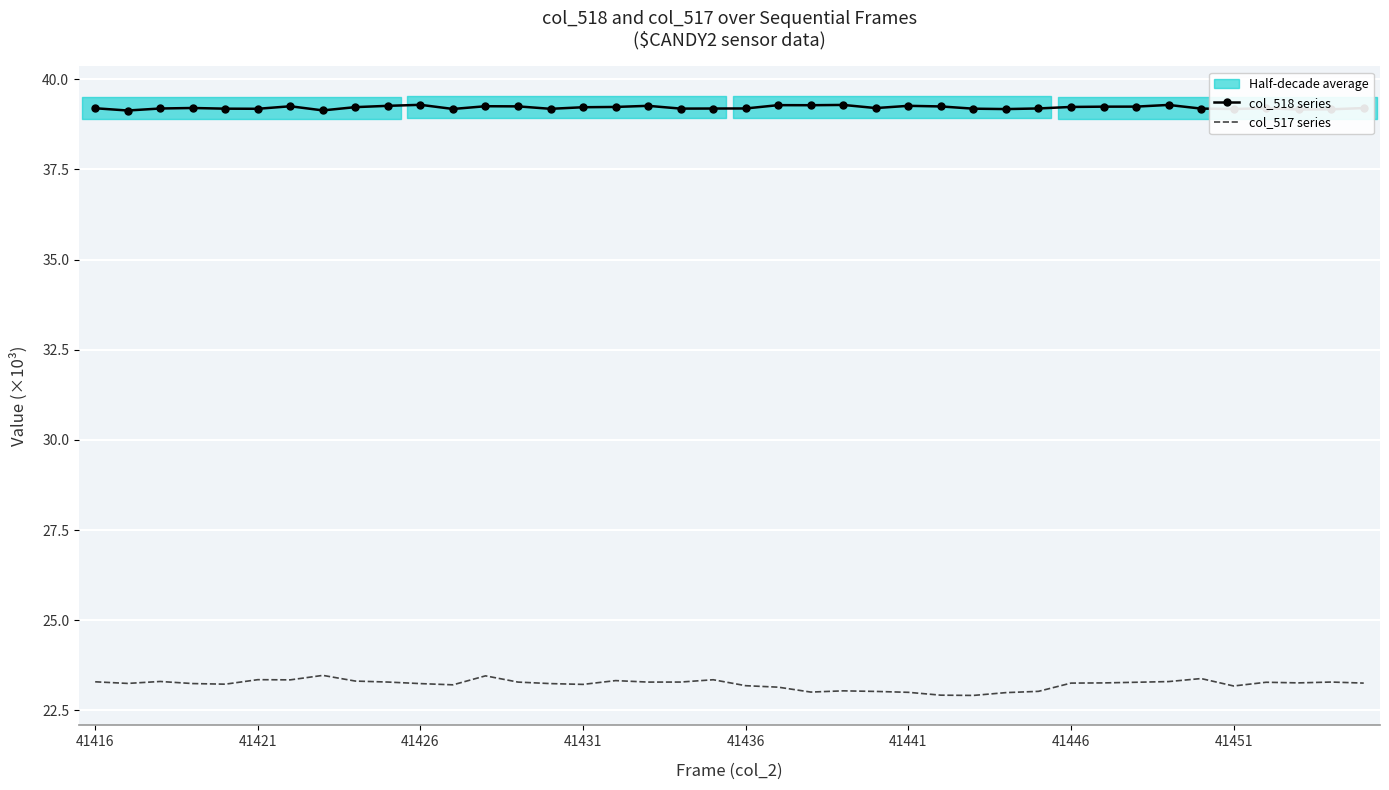

True or false: col_518 series and col_517 series cross at least once.

False